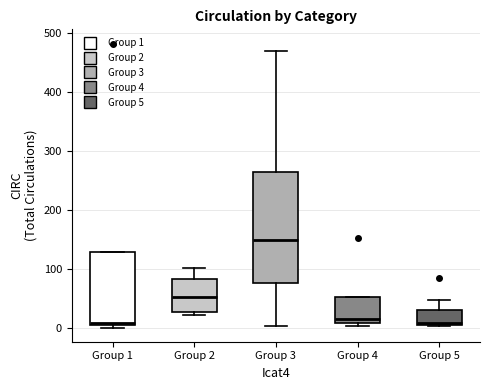

Reading left to right, read every box against the y-axis: the position of its median line, the range the box covers, and the ends of its whiskers. The values are not printed on the chart, so give them approximately, as read against the axis.

Group 1: median 10 (just above the box's lower edge), box 10 to 130, whiskers 0 to 130
Group 2: median 50, box 30 to 80, whiskers 20 to 100
Group 3: median 150, box 80 to 260, whiskers 0 to 470
Group 4: median 20, box 10 to 50, whiskers 0 to 50
Group 5: median 10, box 10 to 30, whiskers 0 to 50